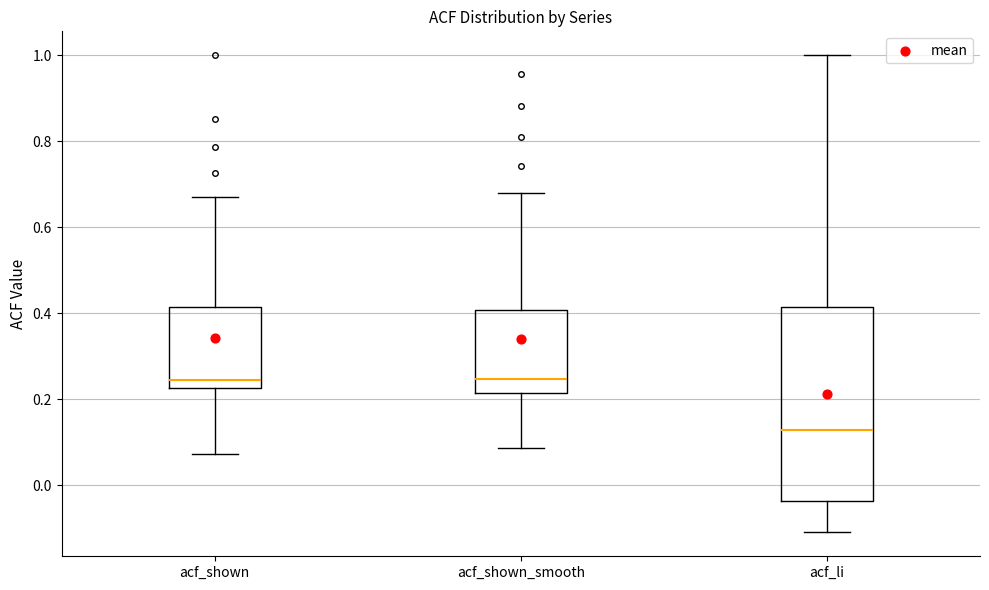

Reading left to right, transcribe this box plot: for each box, give where its median line is, the range the box spans, and where its two whiskers end, as read against the y-axis. The values are not printed on the chart, so give them approximately, as read against the axis.

acf_shown: median 0.24, box 0.22 to 0.42, whiskers 0.08 to 0.68
acf_shown_smooth: median 0.24, box 0.22 to 0.40, whiskers 0.08 to 0.68
acf_li: median 0.12, box -0.04 to 0.42, whiskers -0.10 to 1.00